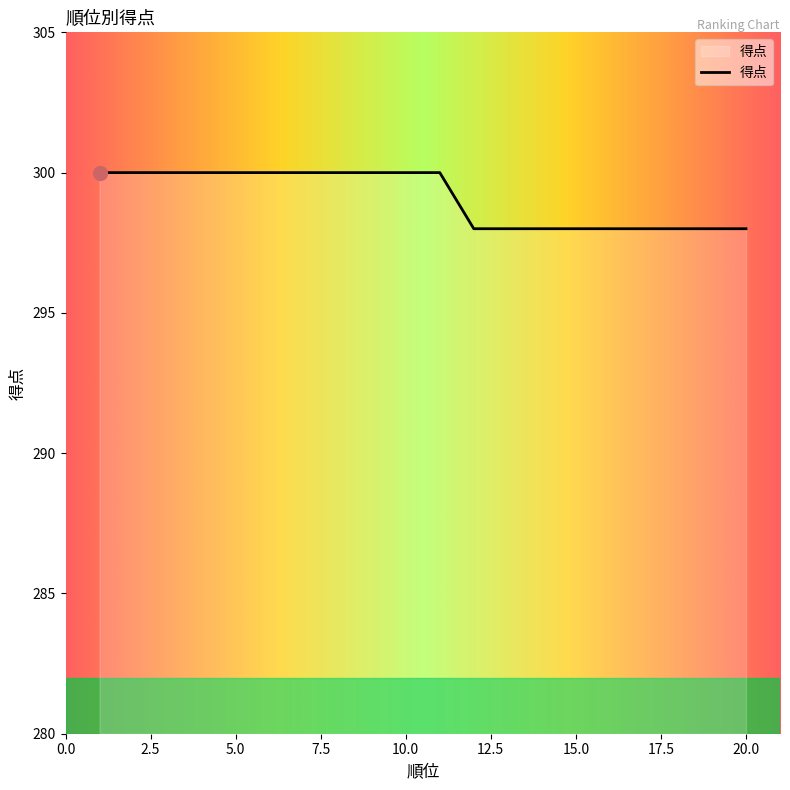

What is the minimum value shown in the chart?

298